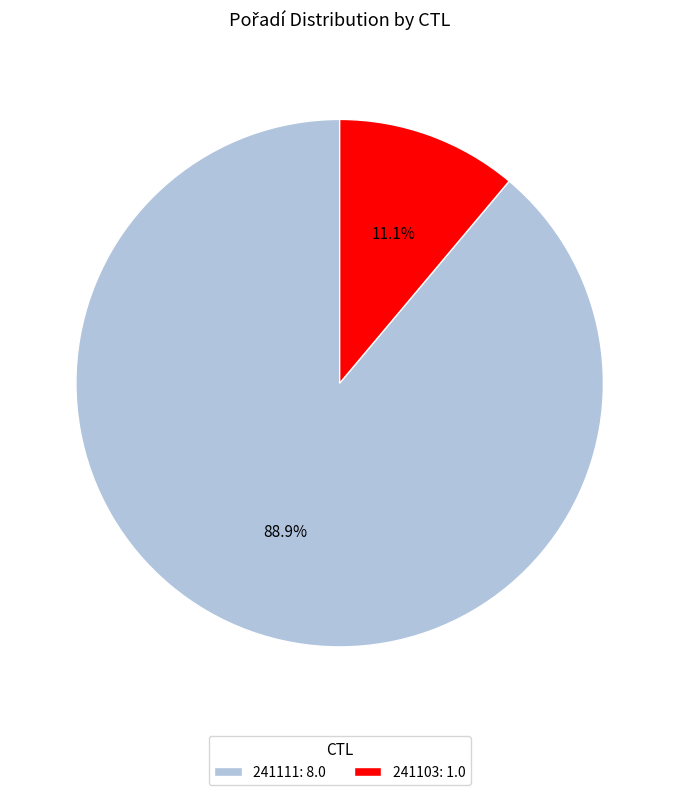

Which slice is the largest?

241111